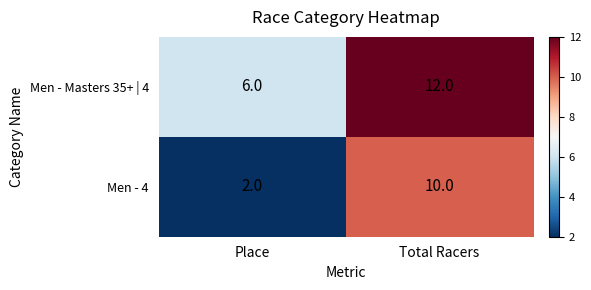

Which series changed the most between Place and Total Racers?

Men - 4